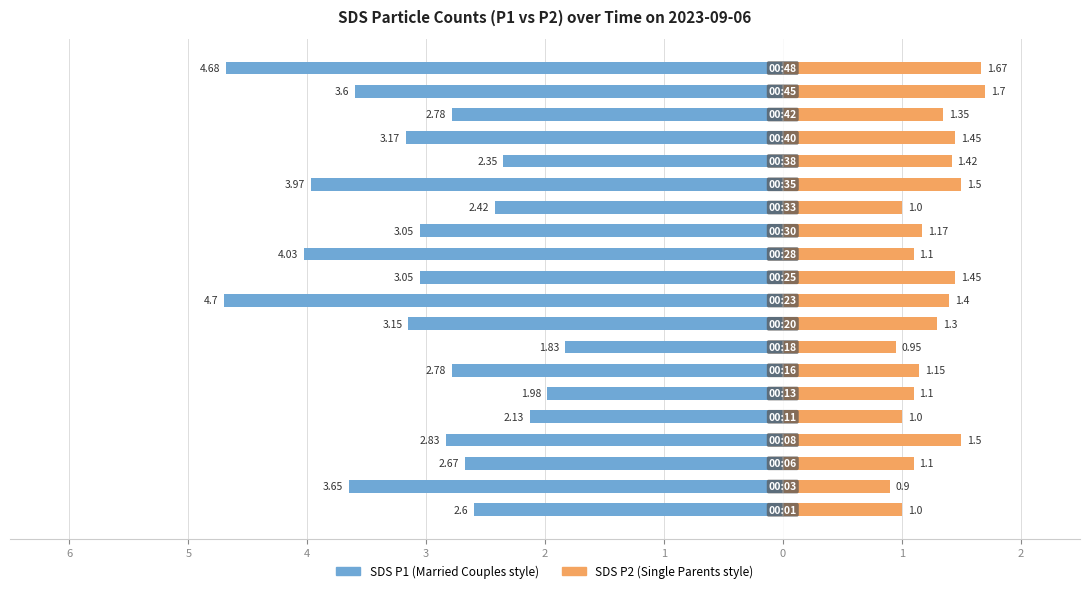

What is the value of the SDS_P2 bar at the 17th from the left?

1.4